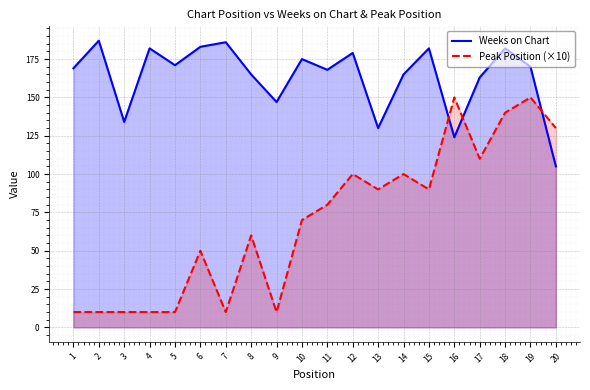

What is the value of the Peak Position (×10) point at the 14th from the left?

100